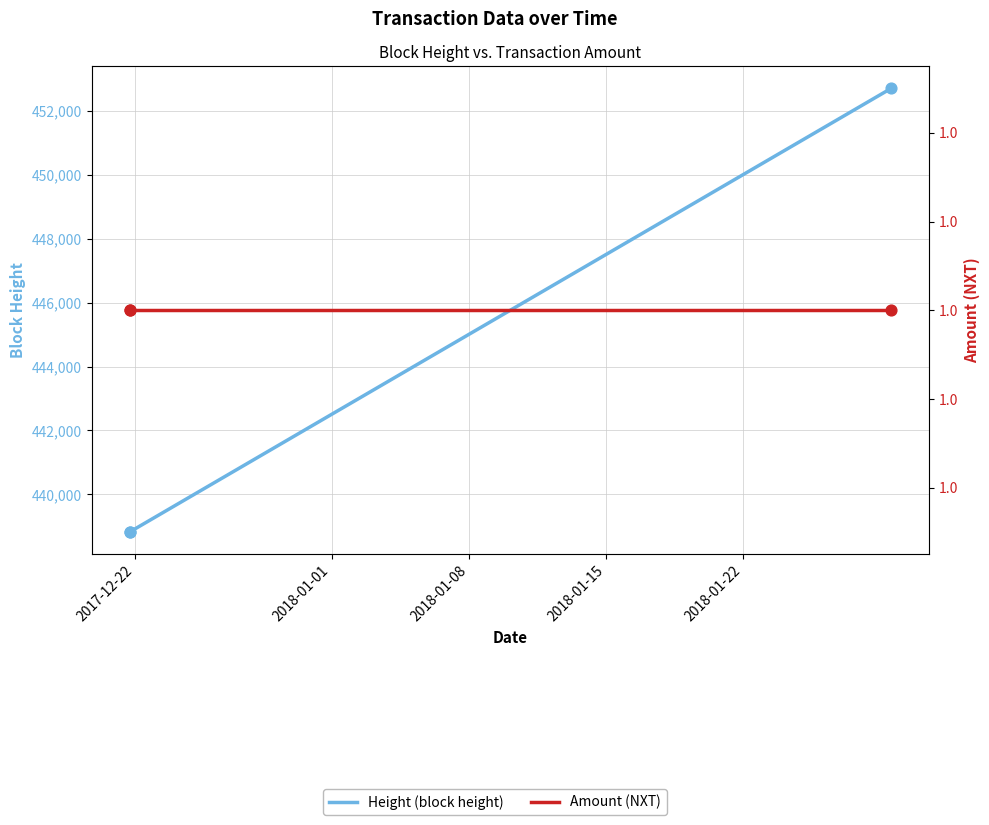

What are all the series names shown in the legend?

Height (block height), Amount (NXT)